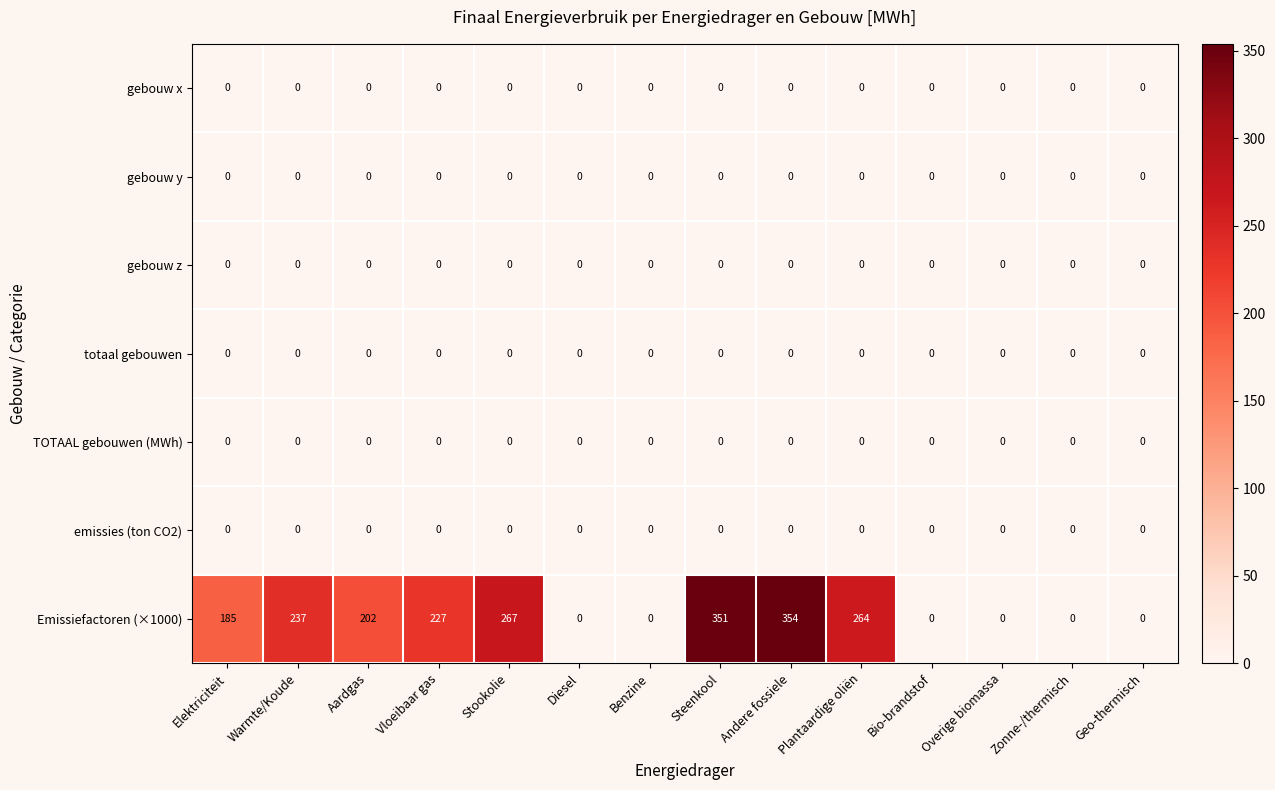

True or false: Emissiefactoren (×1000) has a value of 0 at Diesel.

True